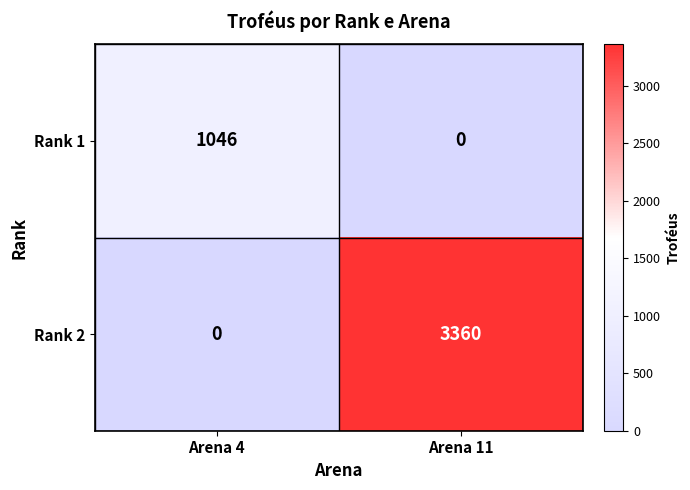

At which category is the sum across all series the highest?

Arena 11